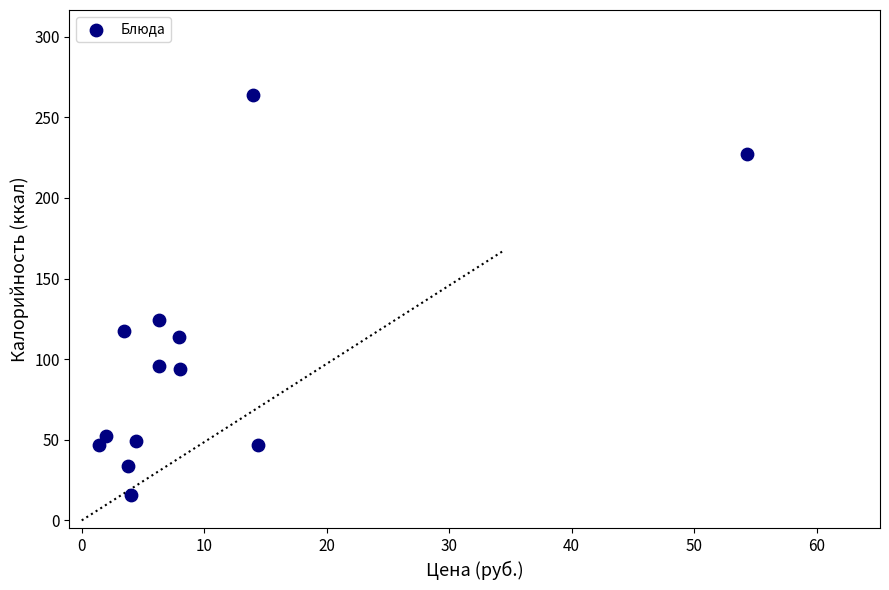

What Y value in the scatter plot is closest to 139?

124.1